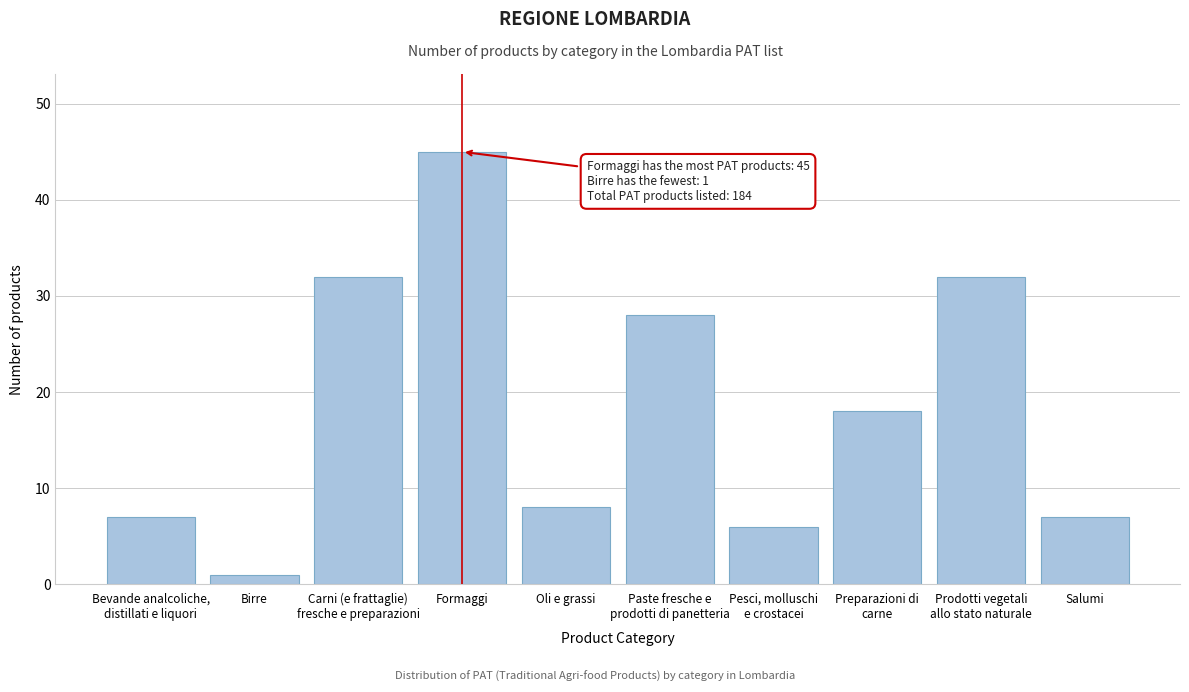

Reading right to left, extract all data points from this chart.

7	32	18	6	28	8	45	32	1	7